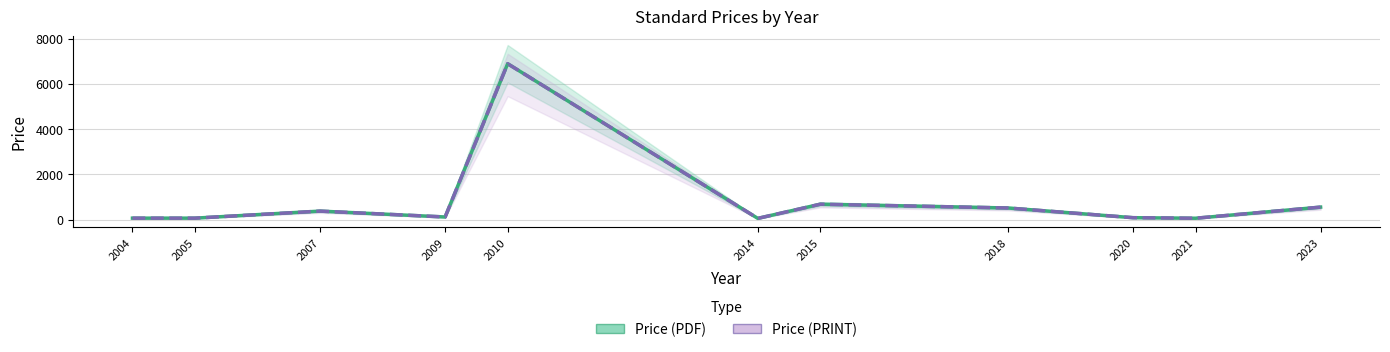

Which series has the largest total across all categories?

Price (PDF)